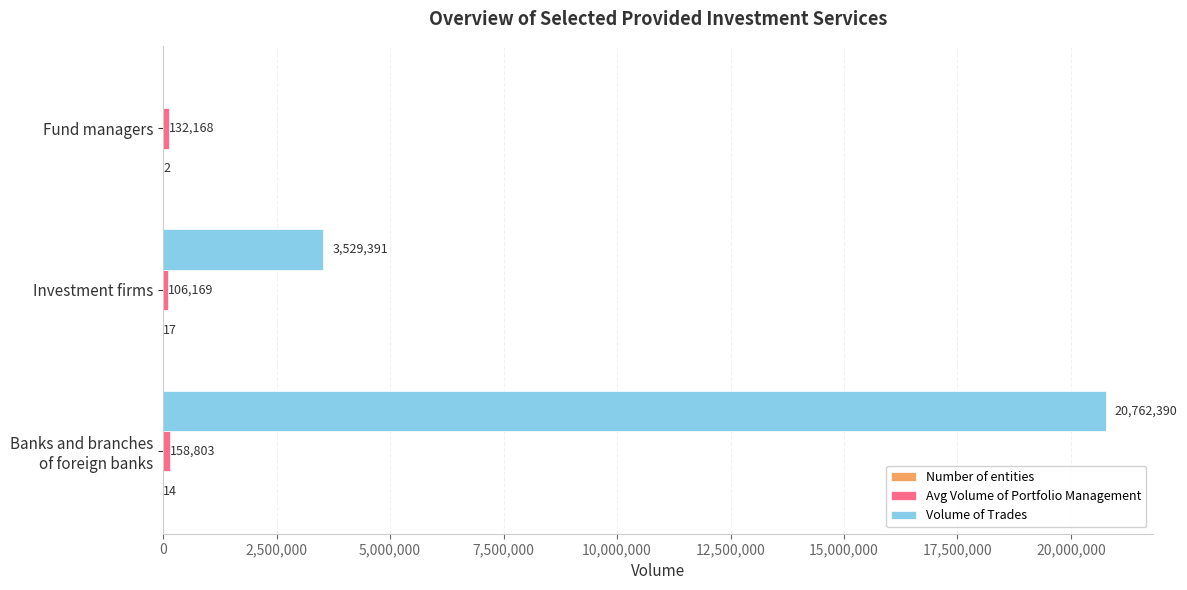

What is the maximum value for Volume of Trades?

20762390